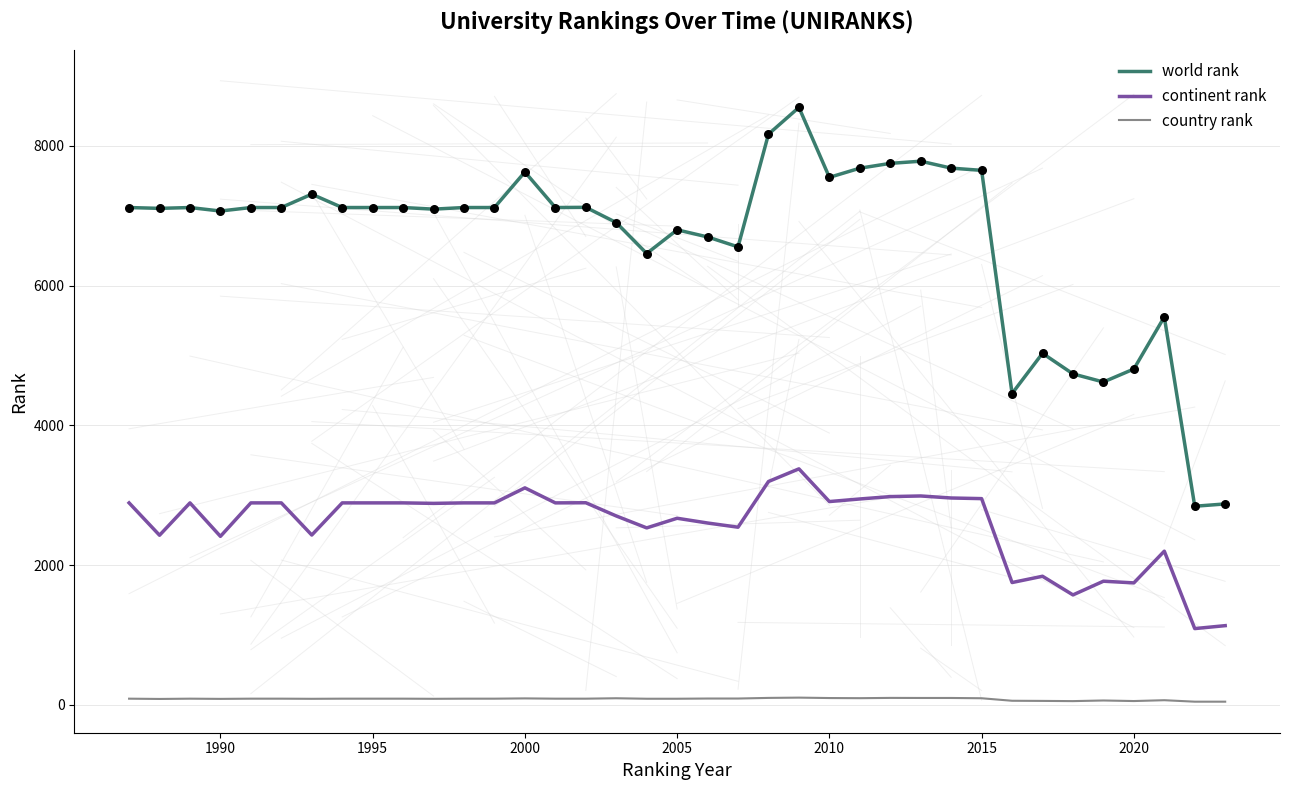

Which series has the largest total across all categories?

world rank